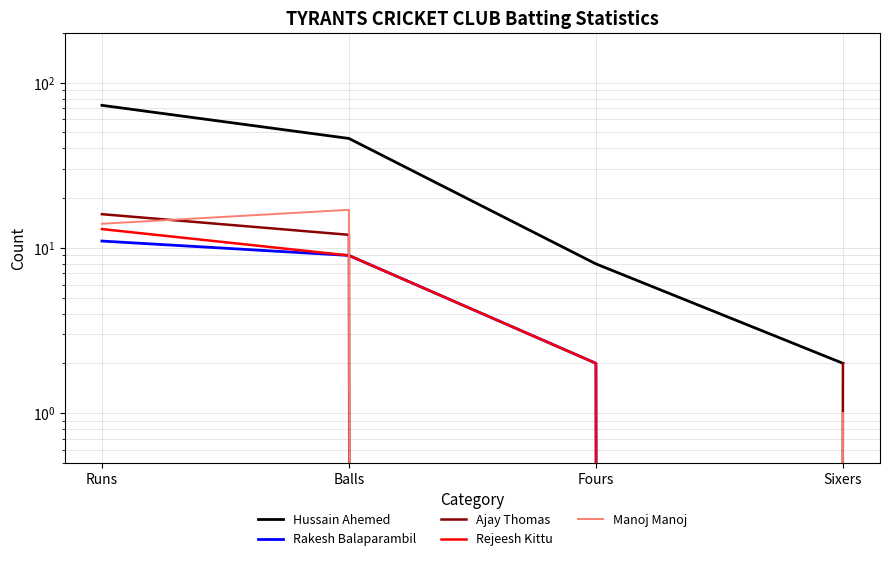

Is the value of Rakesh Balaparambil at Fours greater than the value of Manoj Manoj at Fours?

Yes